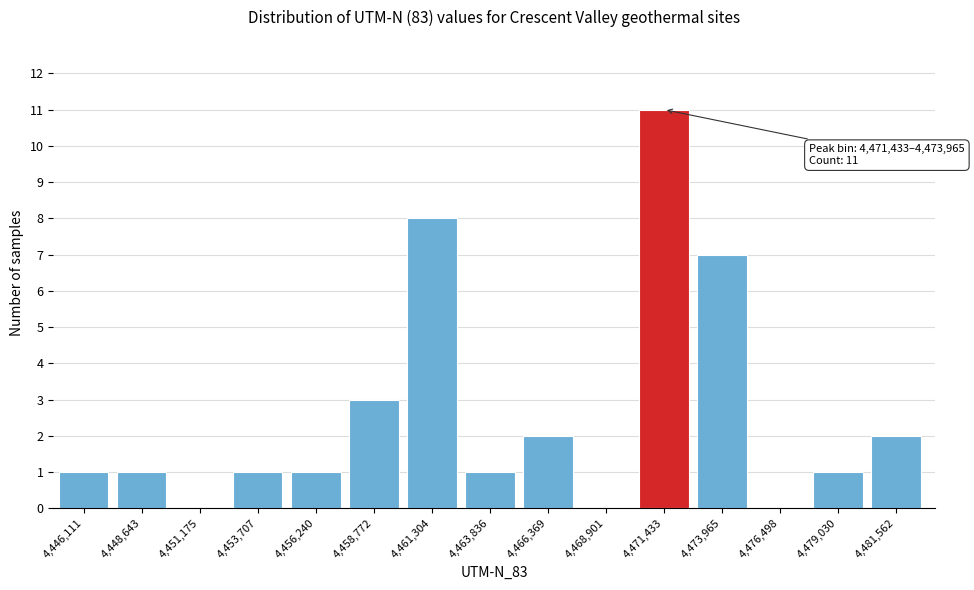

Reading left to right, transcribe all the data shown in this chart.

4,446,111=1	4,448,643=1	4,451,175=0	4,453,707=1	4,456,240=1	4,458,772=3	4,461,304=8	4,463,836=1	4,466,369=2	4,468,901=0	4,471,433=11	4,473,965=7	4,476,498=0	4,479,030=1	4,481,562=2